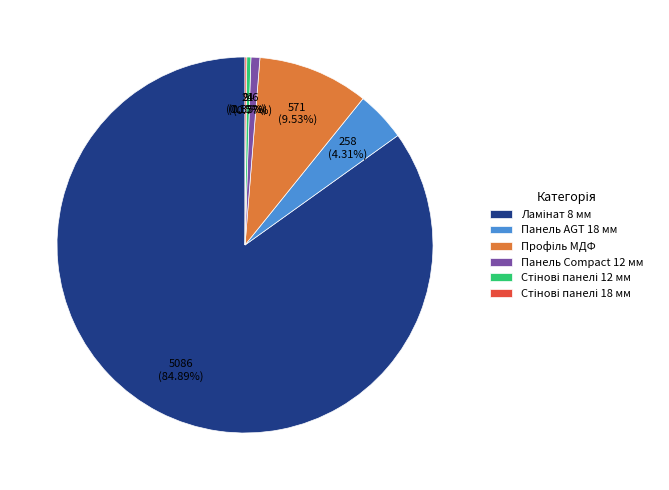

Does any single category account for the majority?

Yes